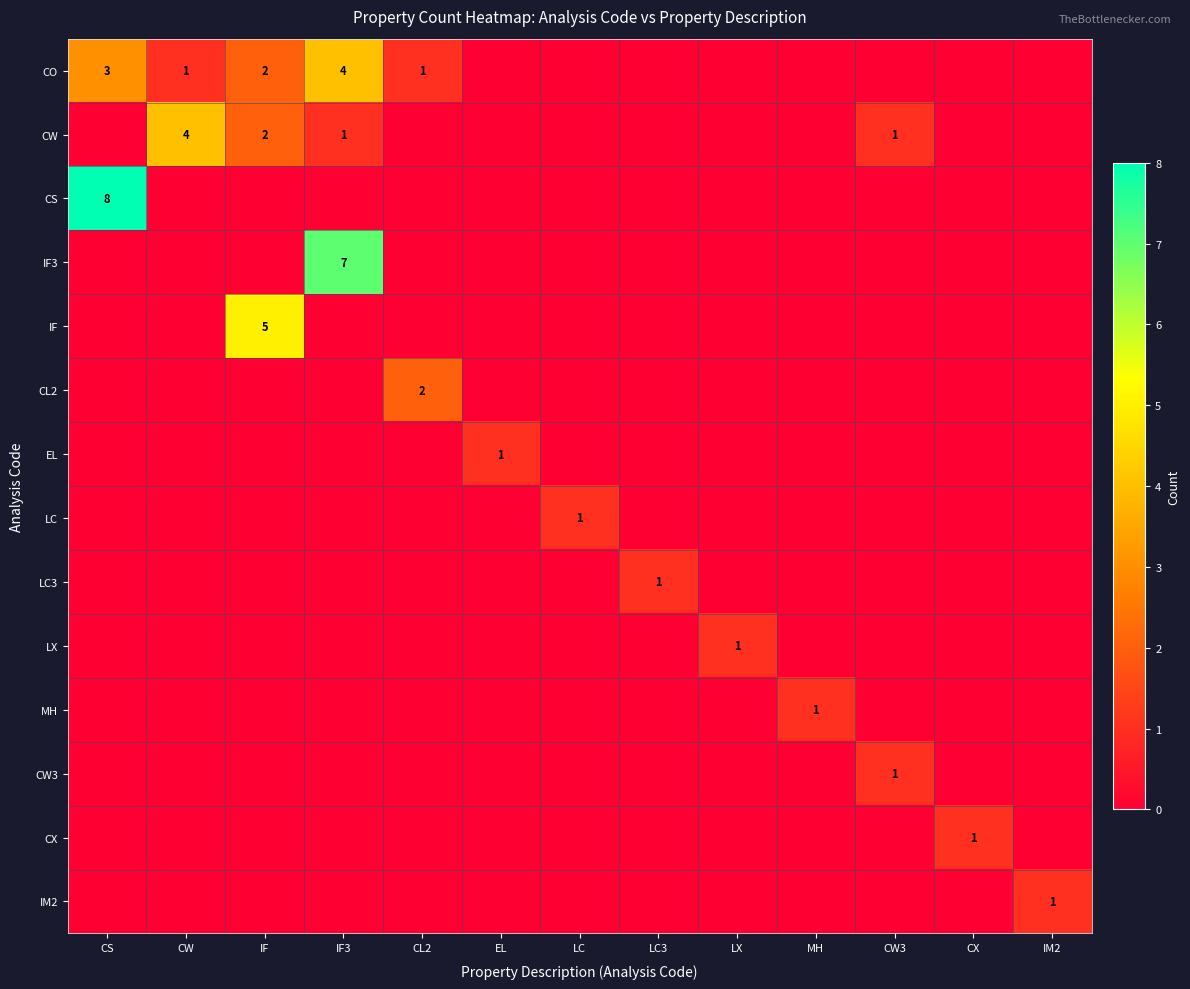

True or false: IF has a value of 0 at LC.

True